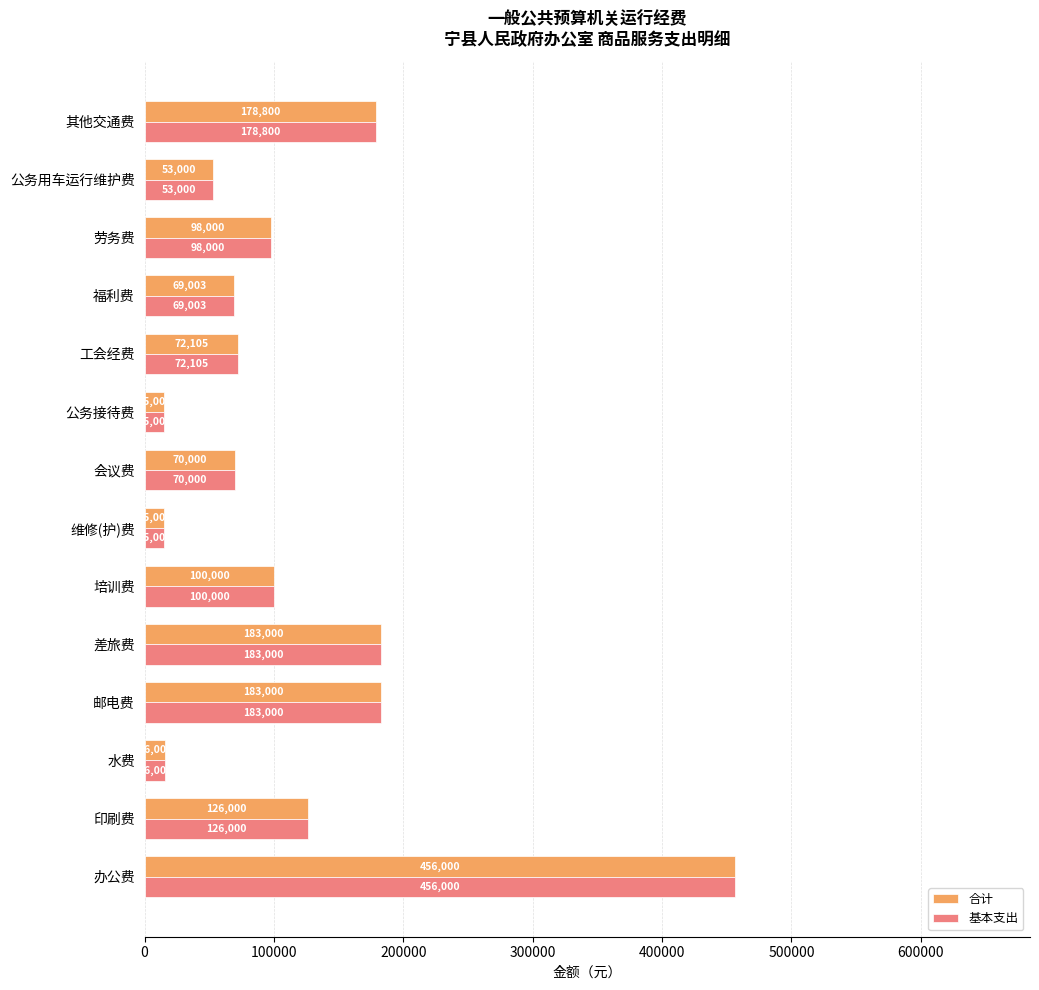

What is the difference between the maximum and minimum values in the 合计 series?

441000.0